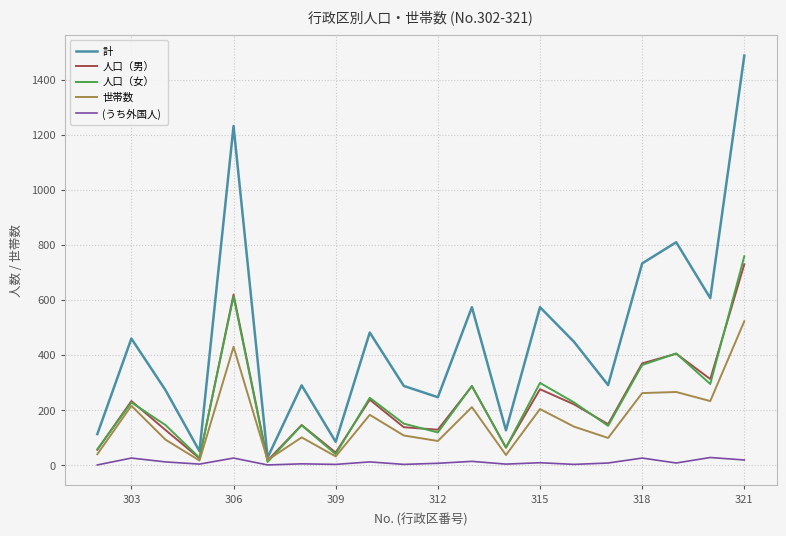

What is the highest value of the 人口（女） series?

758